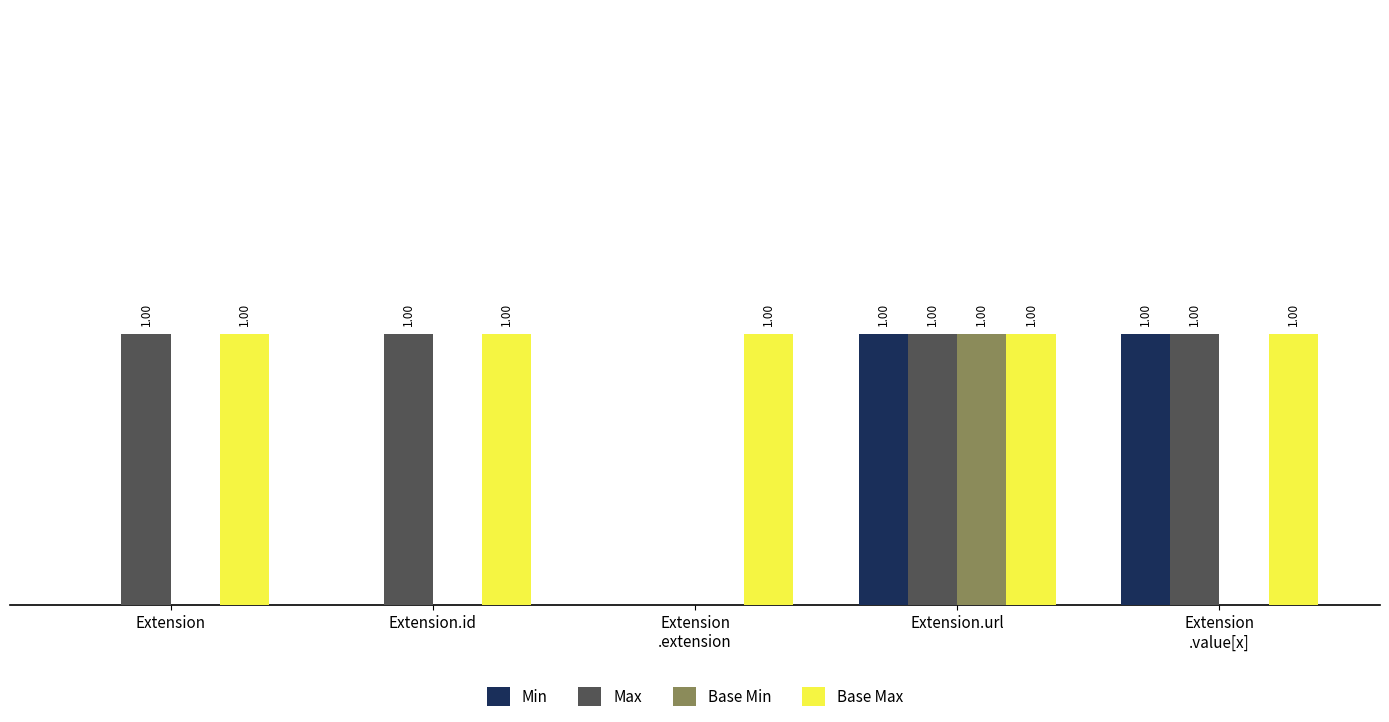

Which series has the largest total across all categories?

Base Max